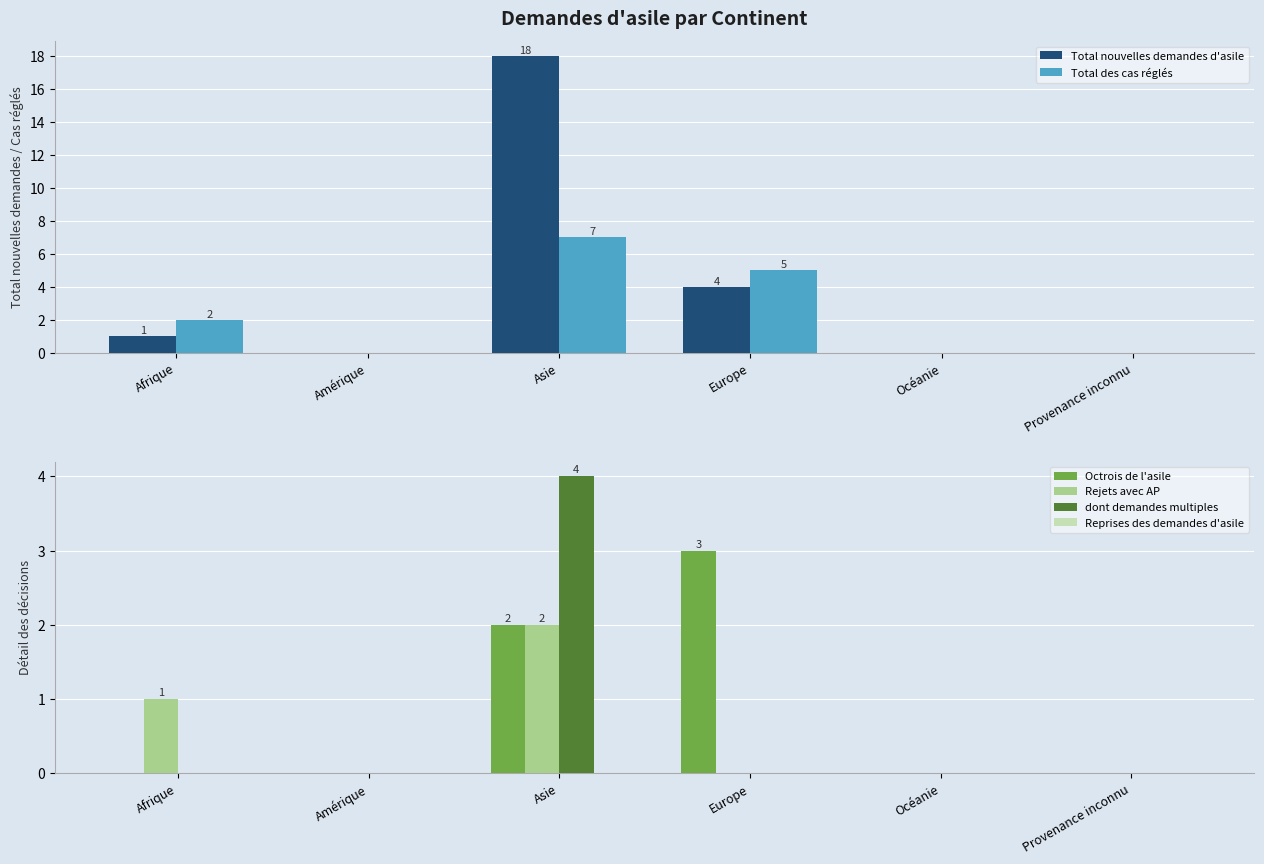

What is the maximum value shown in the chart?

18